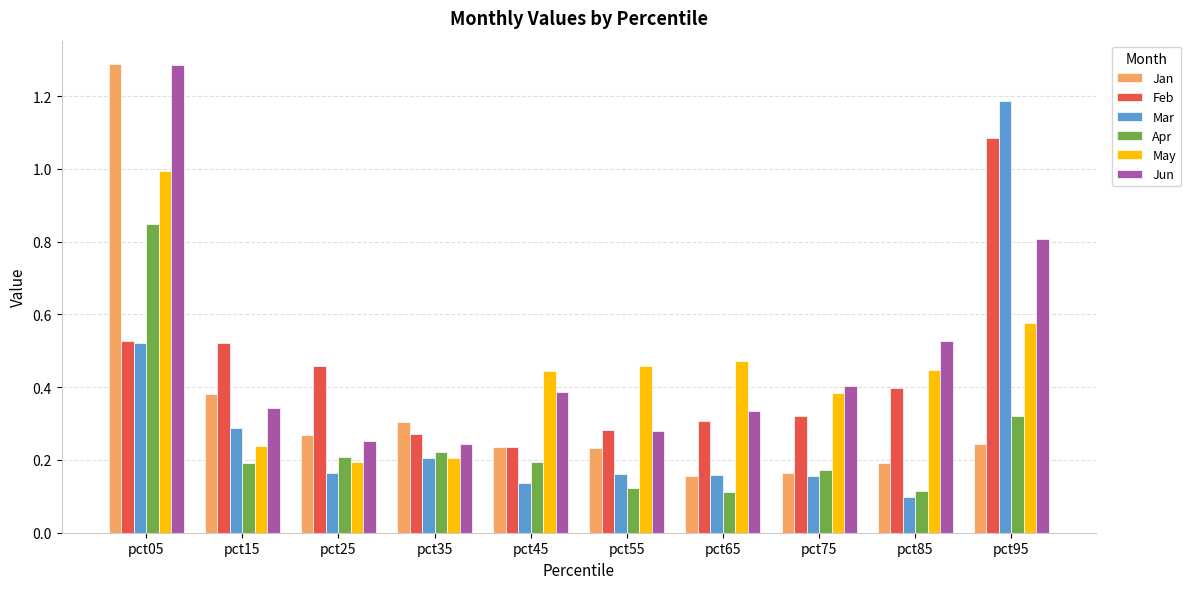

Which series changed the most between pct55 and pct85?

Jun